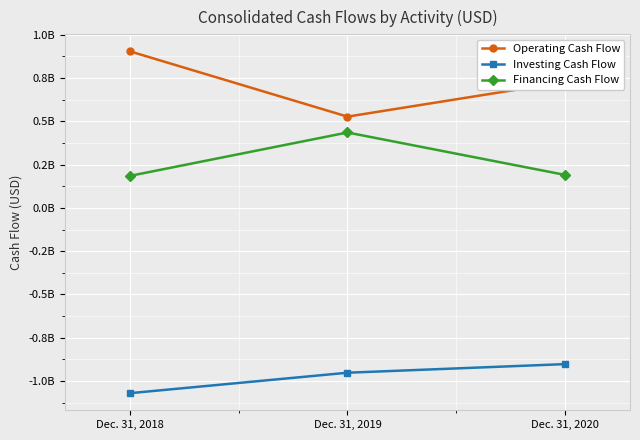

What are all the series names shown in the legend?

Operating Cash Flow, Investing Cash Flow, Financing Cash Flow